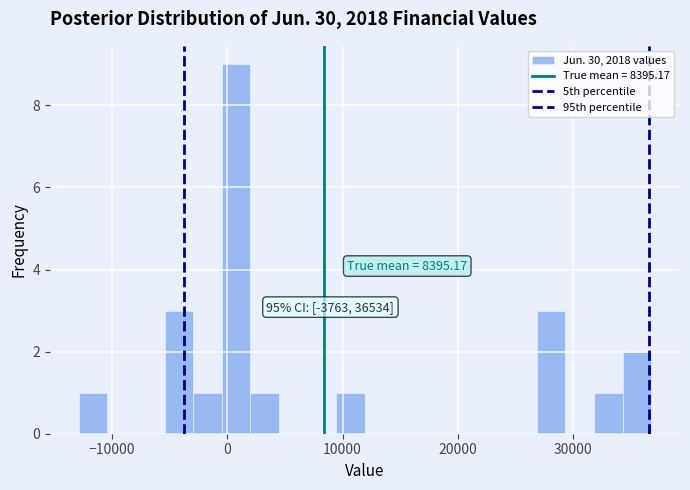

Read against the x-axis, roughly where is the centre of the tallest bar?

1000